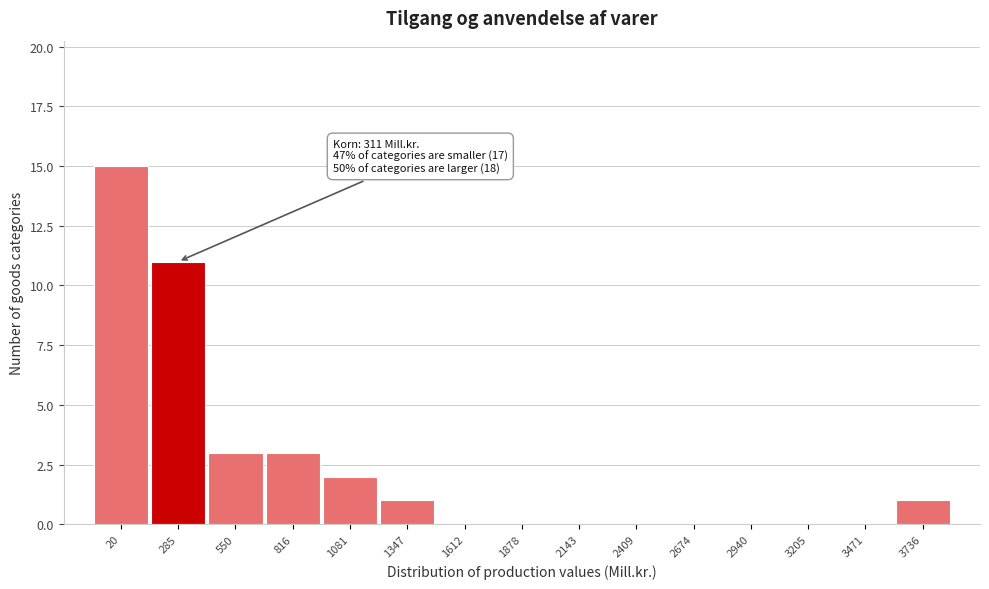

Reading left to right, list all the values displayed in this chart.

20=15	285=11	550=3	816=3	1081=2	1347=1	1612=0	1878=0	2143=0	2409=0	2674=0	2940=0	3205=0	3471=0	3736=1